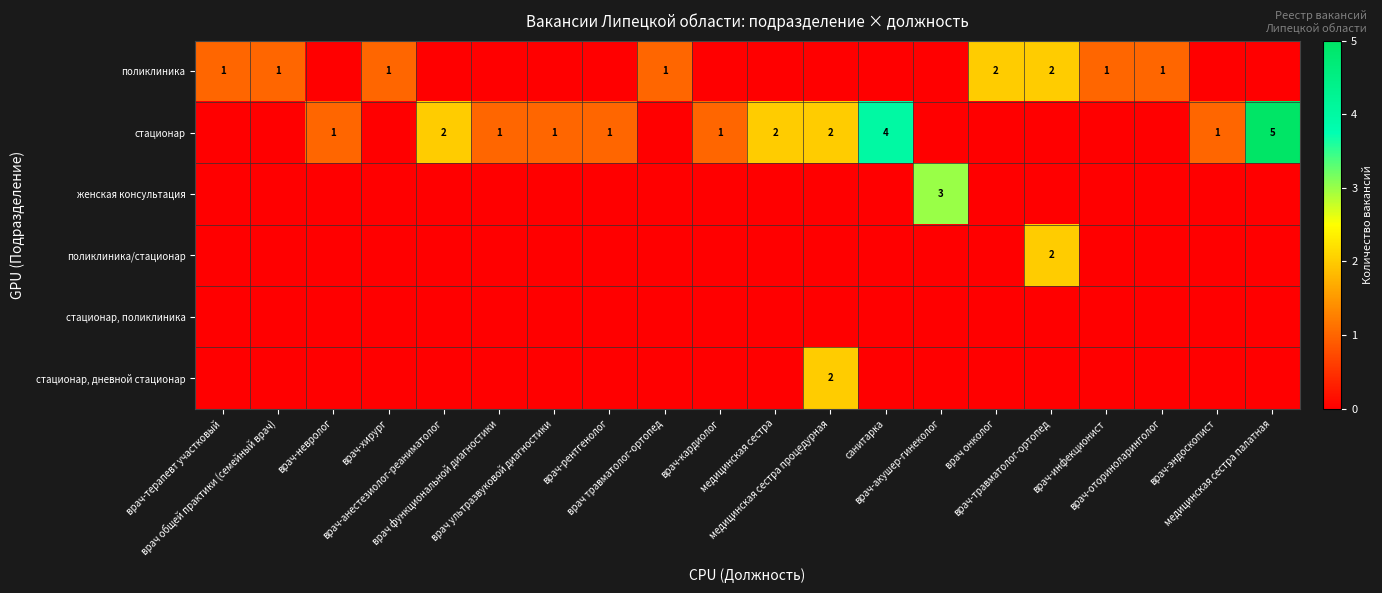

Count the number of categories in the chart.

20